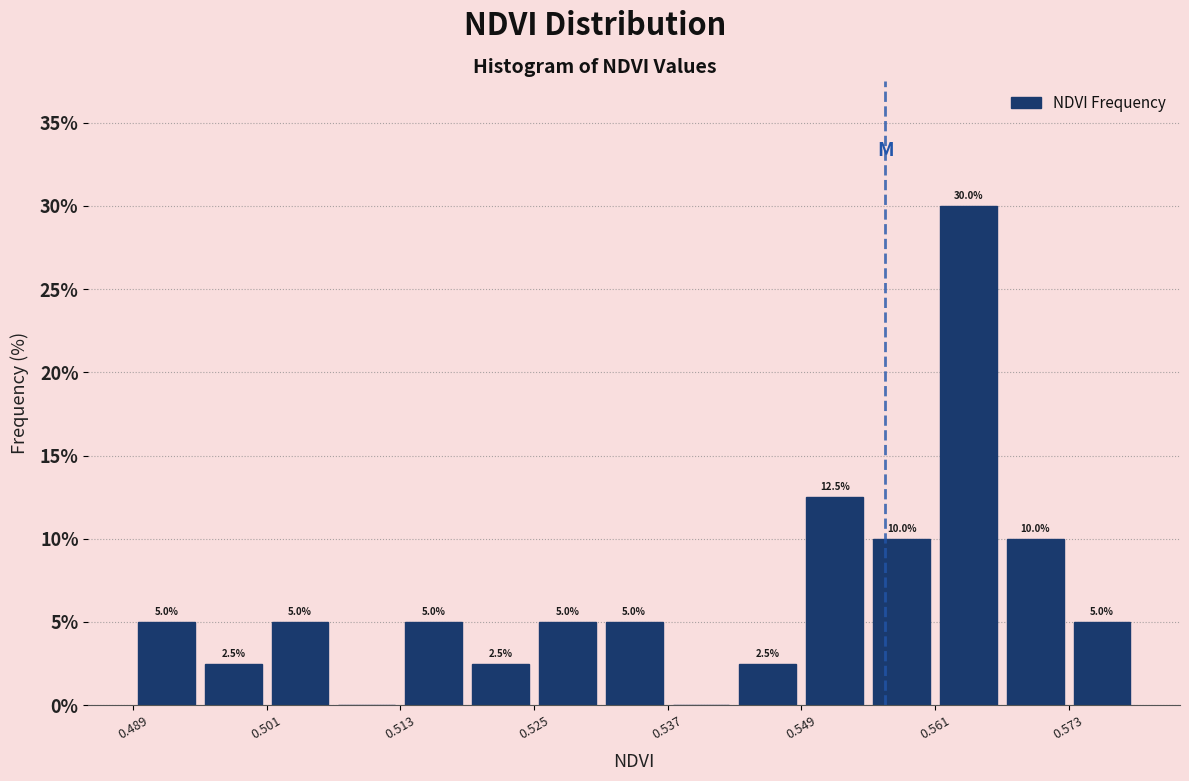

Around what value on the x-axis is the tallest bar? Give the approximate position of its centre, as read against the axis.

0.564